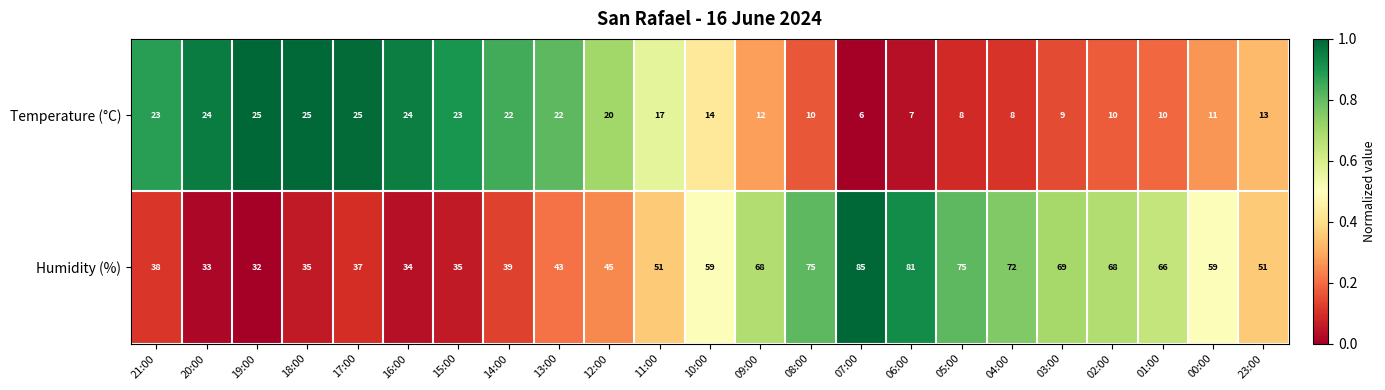

What is the lowest value of the Temperature (°C) series?

6